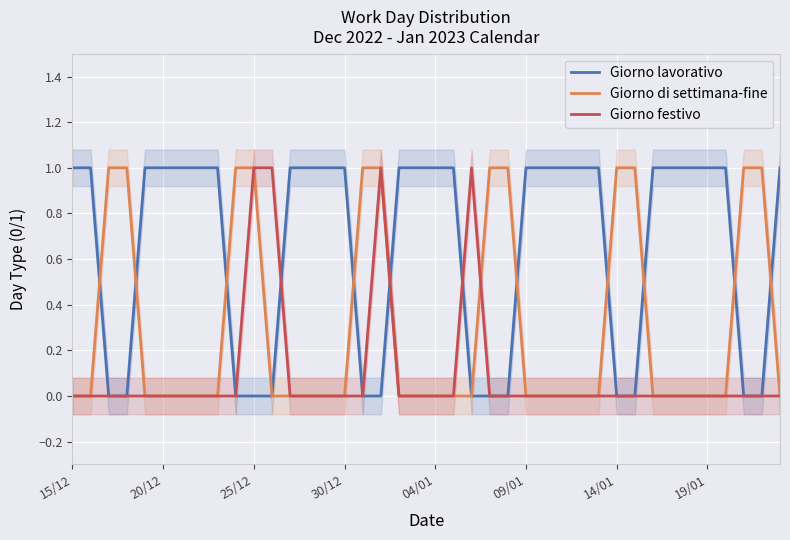

The value of Giorno festivo at 39 is 1. True or false?

False